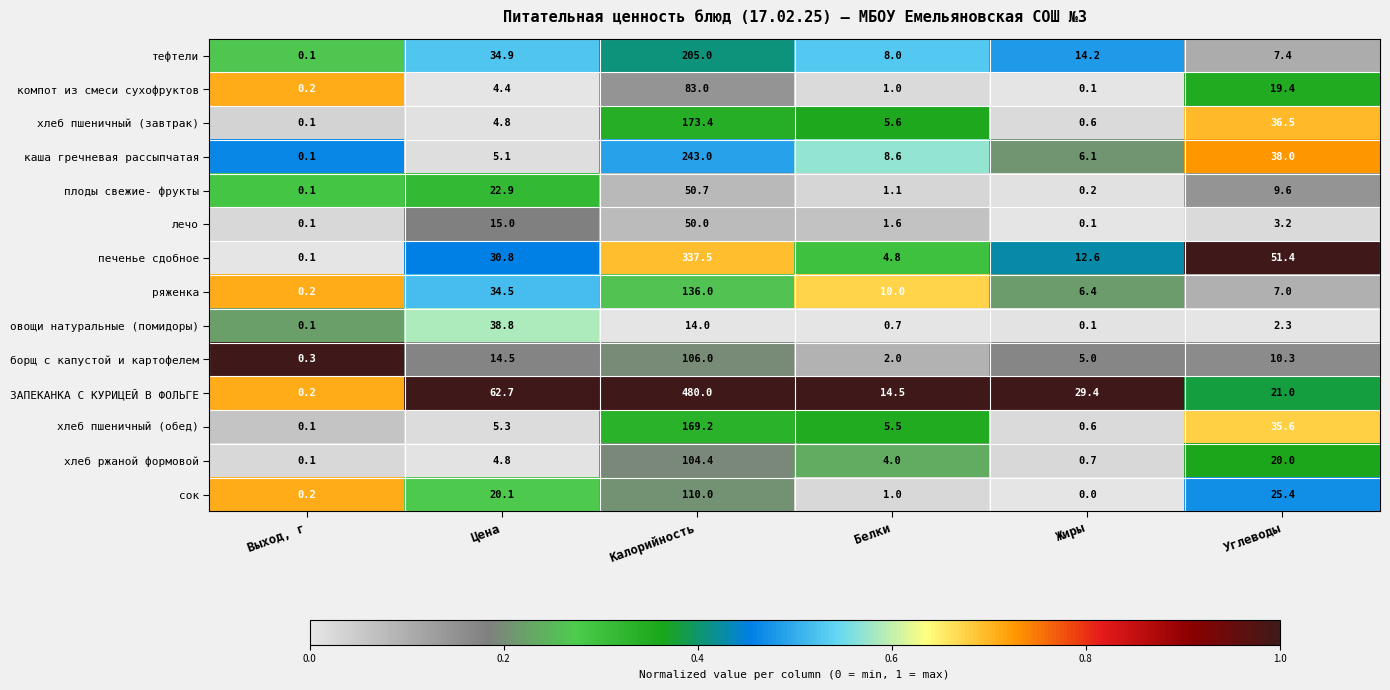

At which category is the sum across all series the highest?

Калорийность